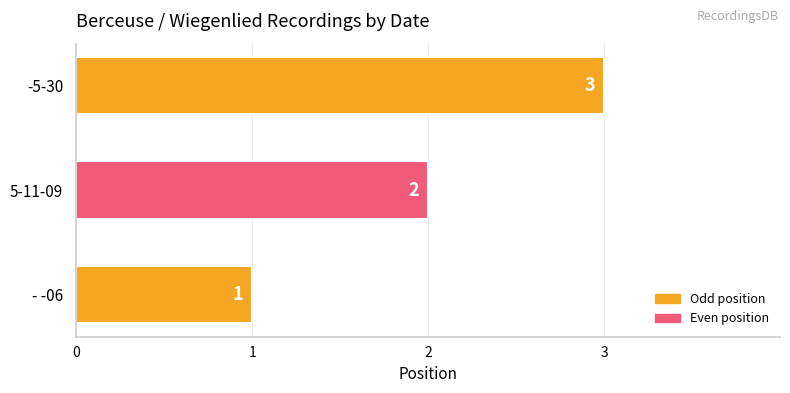

Is it true that the value at - -06 is 0?

False